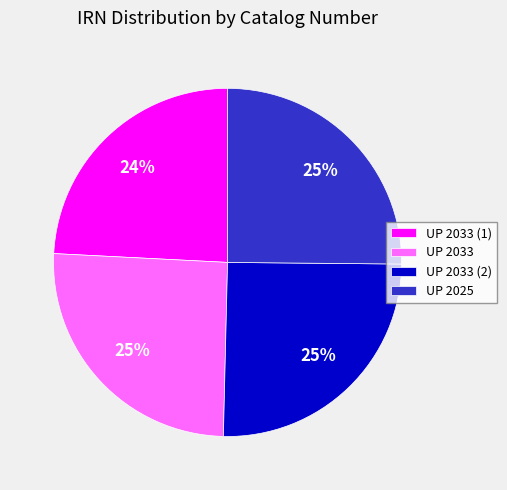

Is there a majority slice in this chart?

No